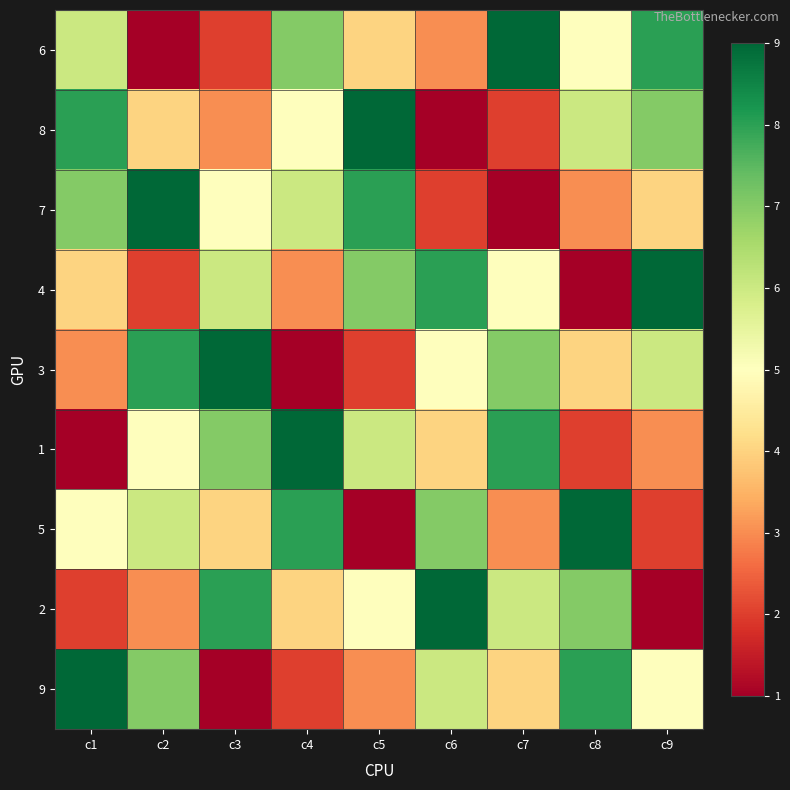

Which has a higher value, c2 or c6?

c6